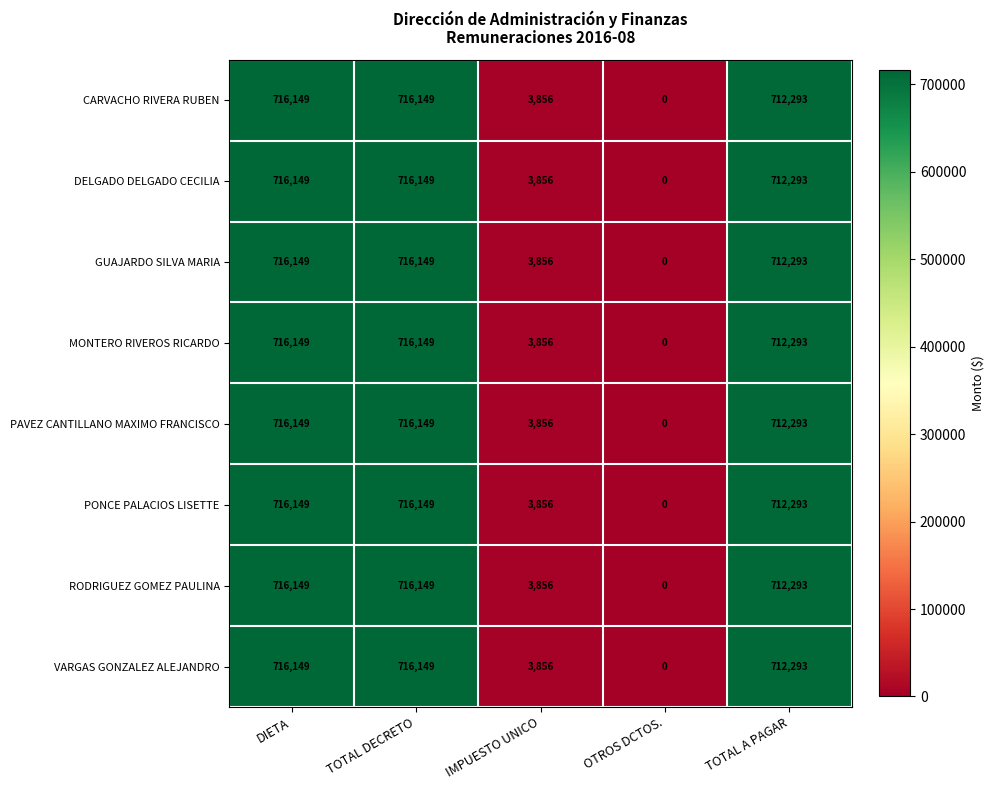

What is the greatest value displayed?

716149